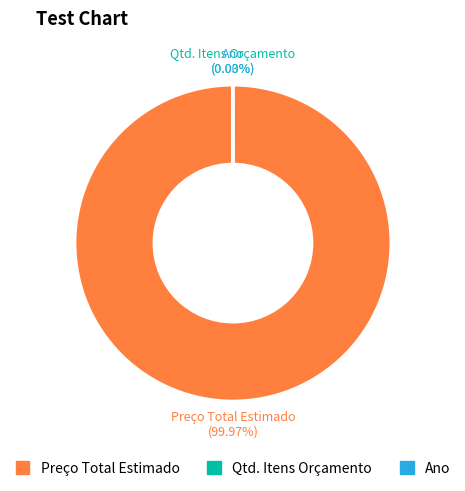

Which slice represents more than half of the pie?

Preço Total Estimado